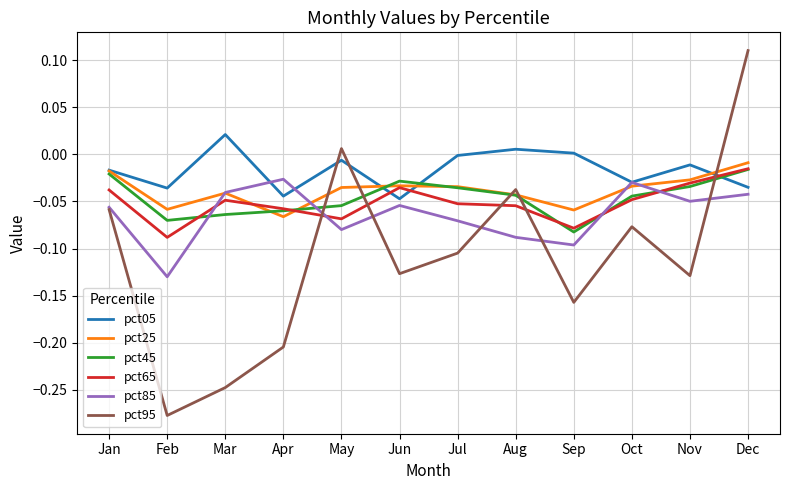

At which label does pct65 reach its peak?

Dec